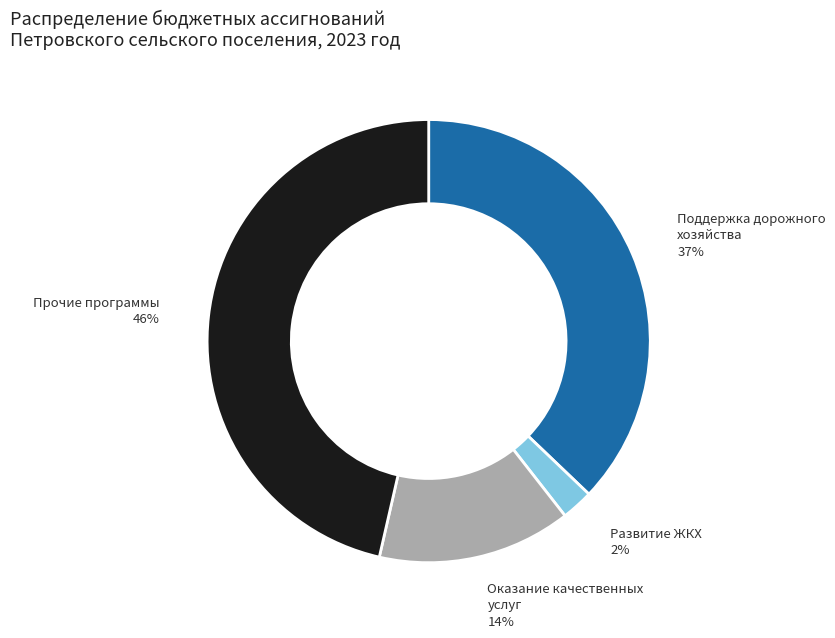

Between Оказание качественных услуг and Поддержка дорожного хозяйства, which is larger?

Поддержка дорожного хозяйства